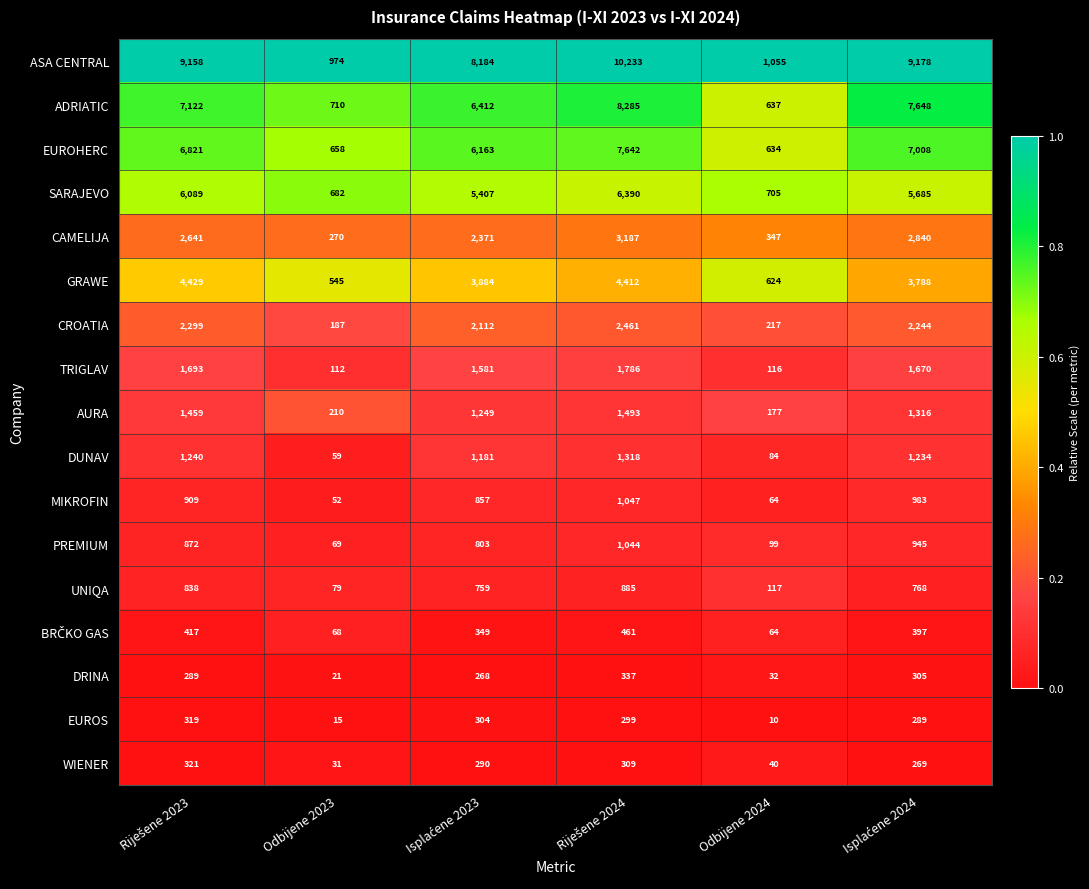

Which series has the widest spread of values?

ASA CENTRAL